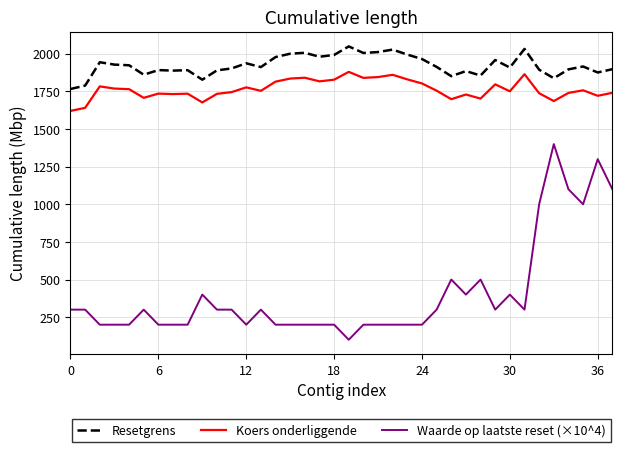

Rank the series by their maximum value, from lowest to highest.

Waarde op laatste reset (×10^4), Koers onderliggende, Resetgrens